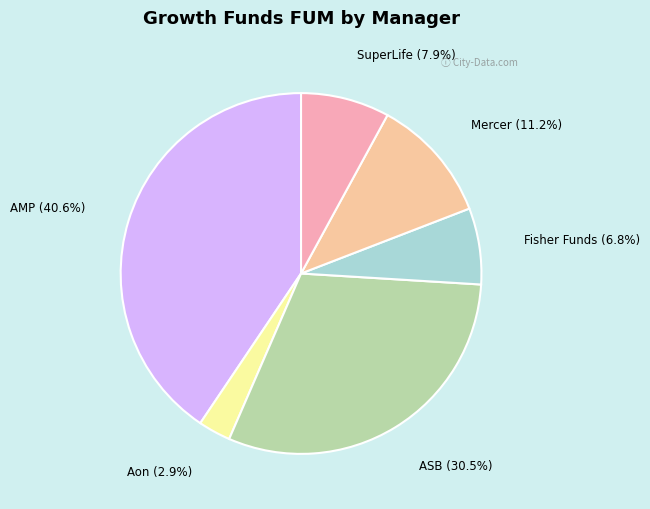

Combined, do SuperLife and Fisher Funds account for over 50%?

No